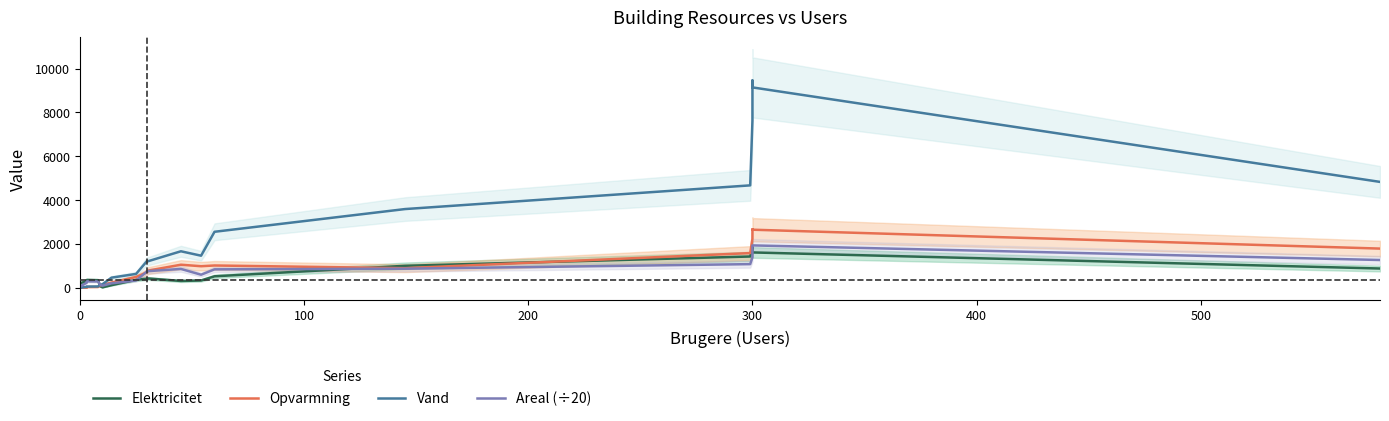

Count the number of data series in this chart.

4